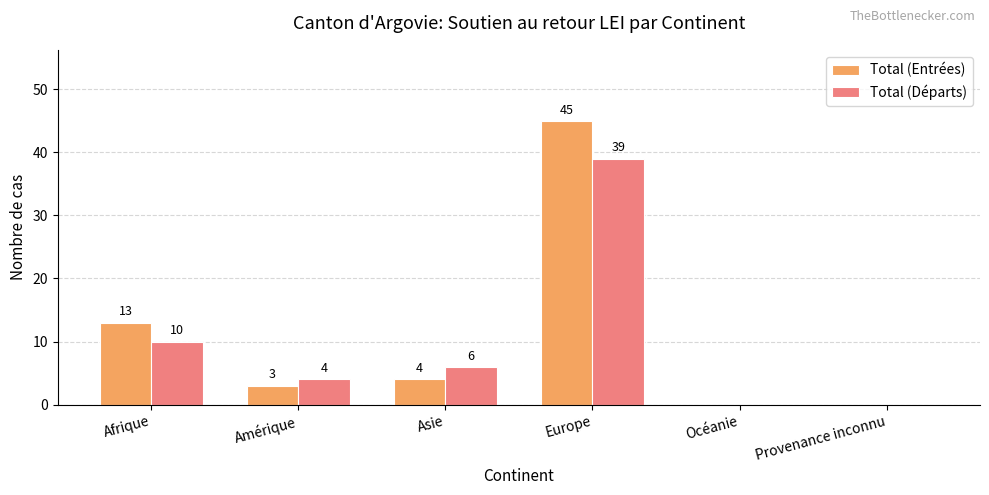

How many groups of bars are there?

6